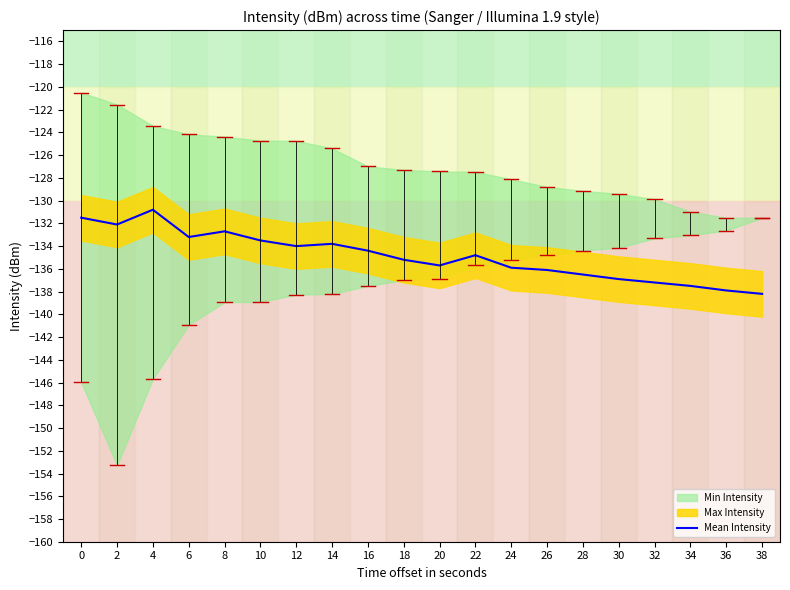

What is the sum of all values?

-2697.9